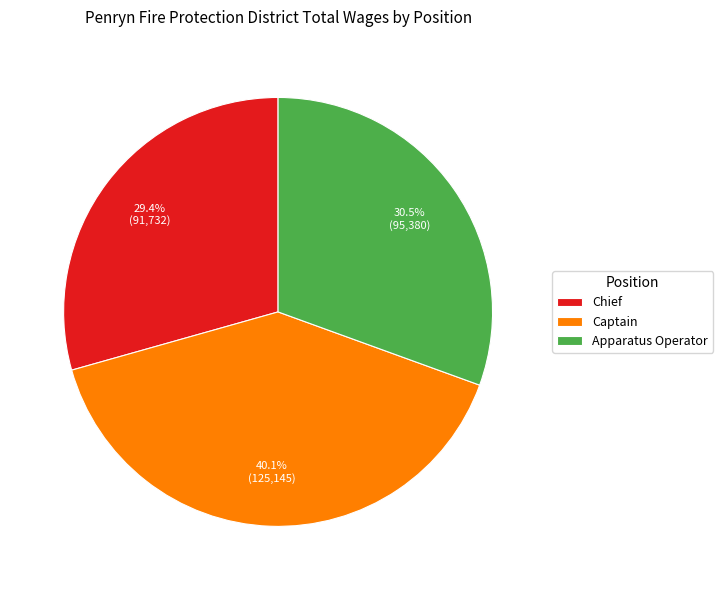

Count the number of slices in the pie.

3